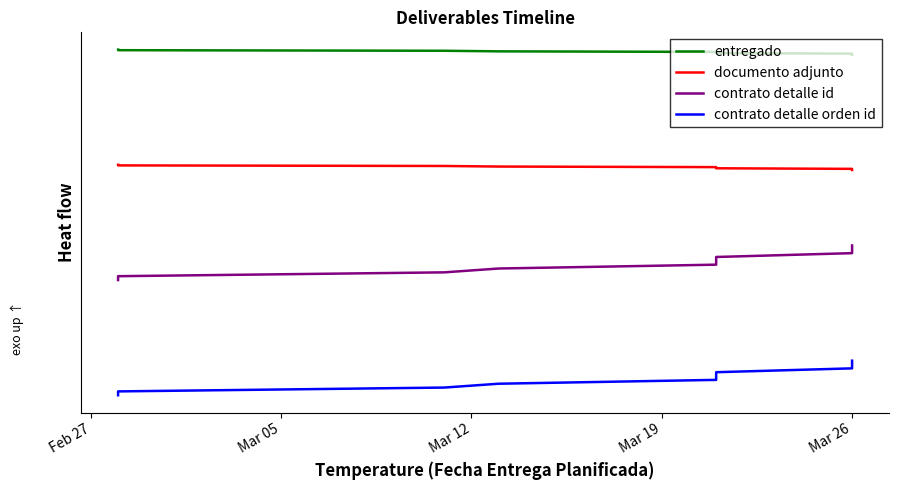

At how many categories does at least one series exceed 2?

10